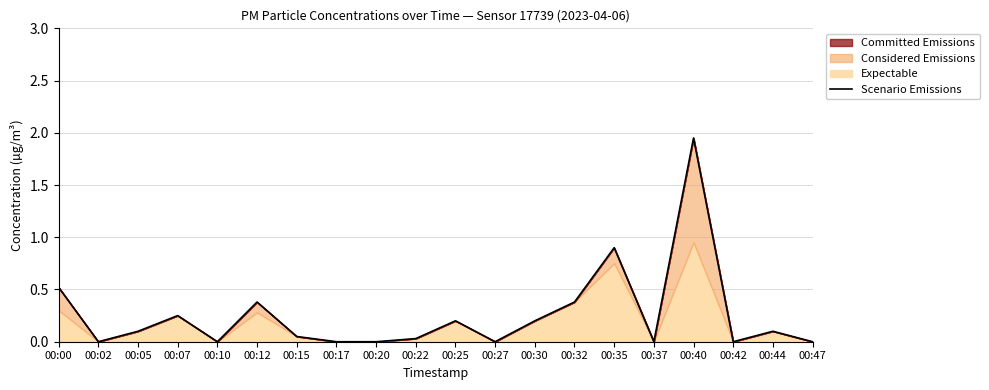

Between 00:44 and 00:37, which is larger?

00:44